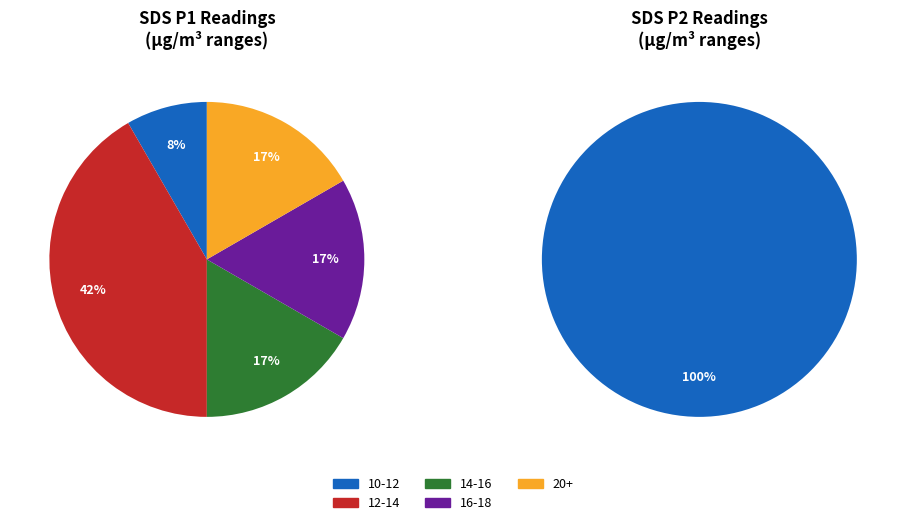

Is there any slice that represents more than half of the pie?

No